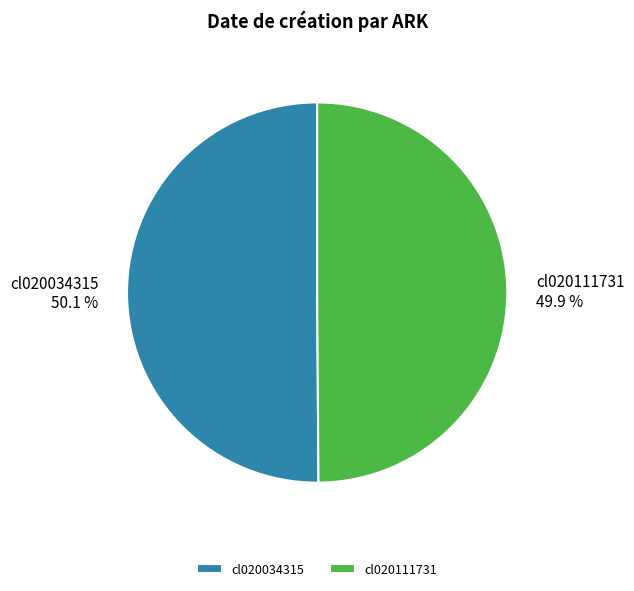

Combined, what portion of the pie is cl020111731 and cl020034315?

100.0%